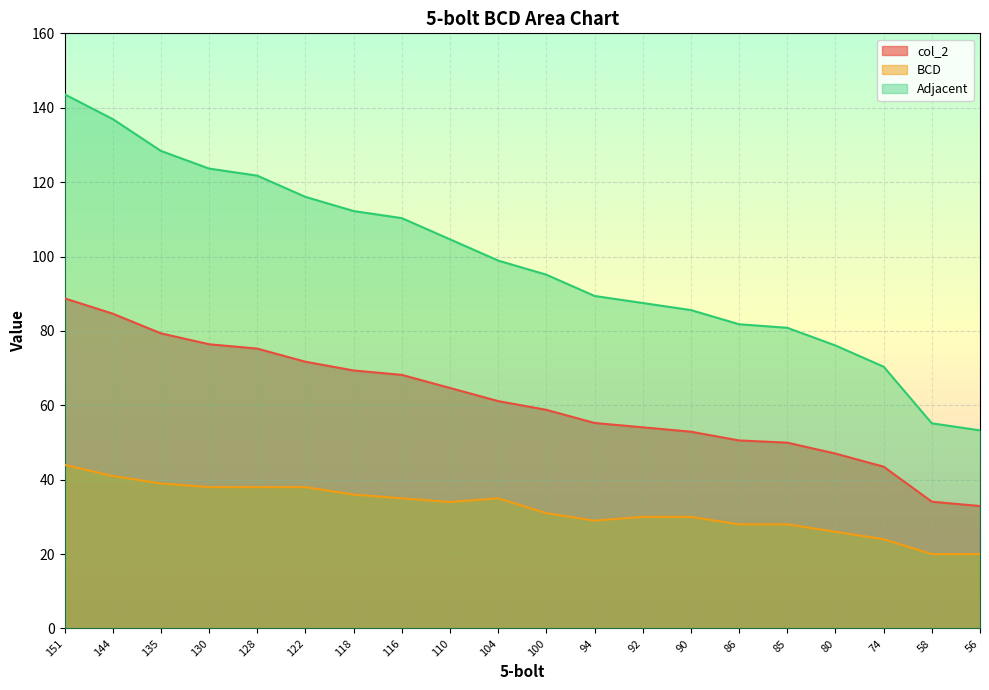

Reading left to right, extract all data points from this chart.

col_2: 151=88.8	144=84.6	135=79.3	130=76.4	128=75.2	122=71.7	118=69.4	116=68.2	110=64.7	104=61.1	100=58.8	94=55.2	92=54.1	90=52.9	86=50.5	85=50.0	80=47.0	74=43.5	58=34.1	56=32.9
BCD: 151=44.0	144=41.0	135=39.0	130=38.0	128=38.0	122=38.0	118=36.0	116=35.0	110=34.0	104=35.0	100=31.0	94=29.0	92=30.0	90=30.0	86=28.0	85=28.0	80=26.0	74=24.0	58=20.0	56=20.0
Adjacent: 151=143.6	144=136.9	135=128.4	130=123.6	128=121.7	122=116.0	118=112.2	116=110.3	110=104.6	104=98.9	100=95.1	94=89.4	92=87.5	90=85.6	86=81.8	85=80.8	80=76.1	74=70.4	58=55.2	56=53.3